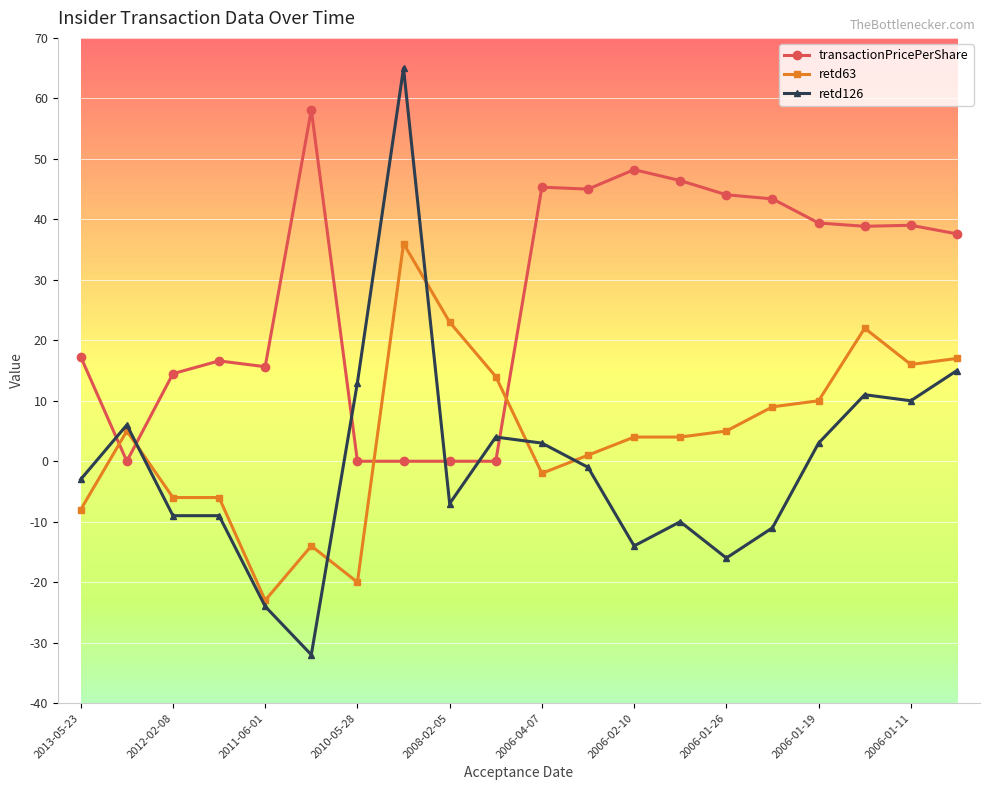

Rank the series by their maximum value, from highest to lowest.

retd126, transactionPricePerShare, retd63